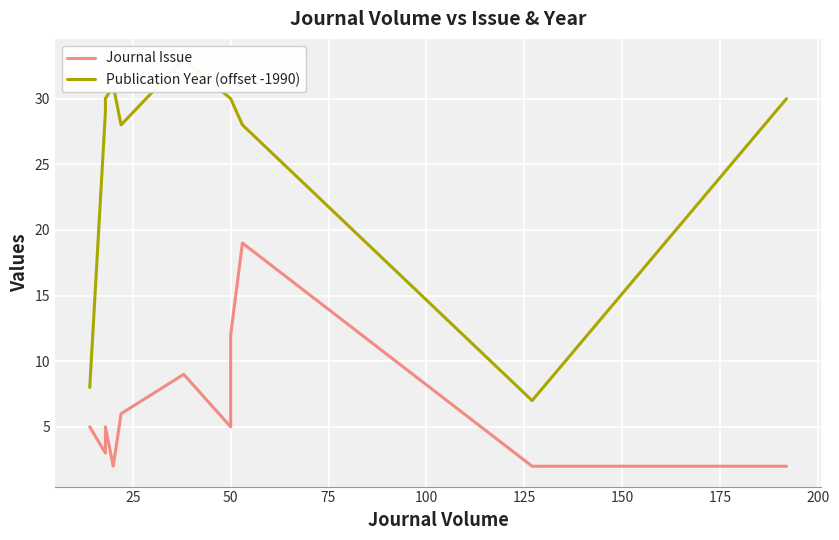

True or false: Publication Year (offset -1990) has more than 2 points higher than both neighbors.

False